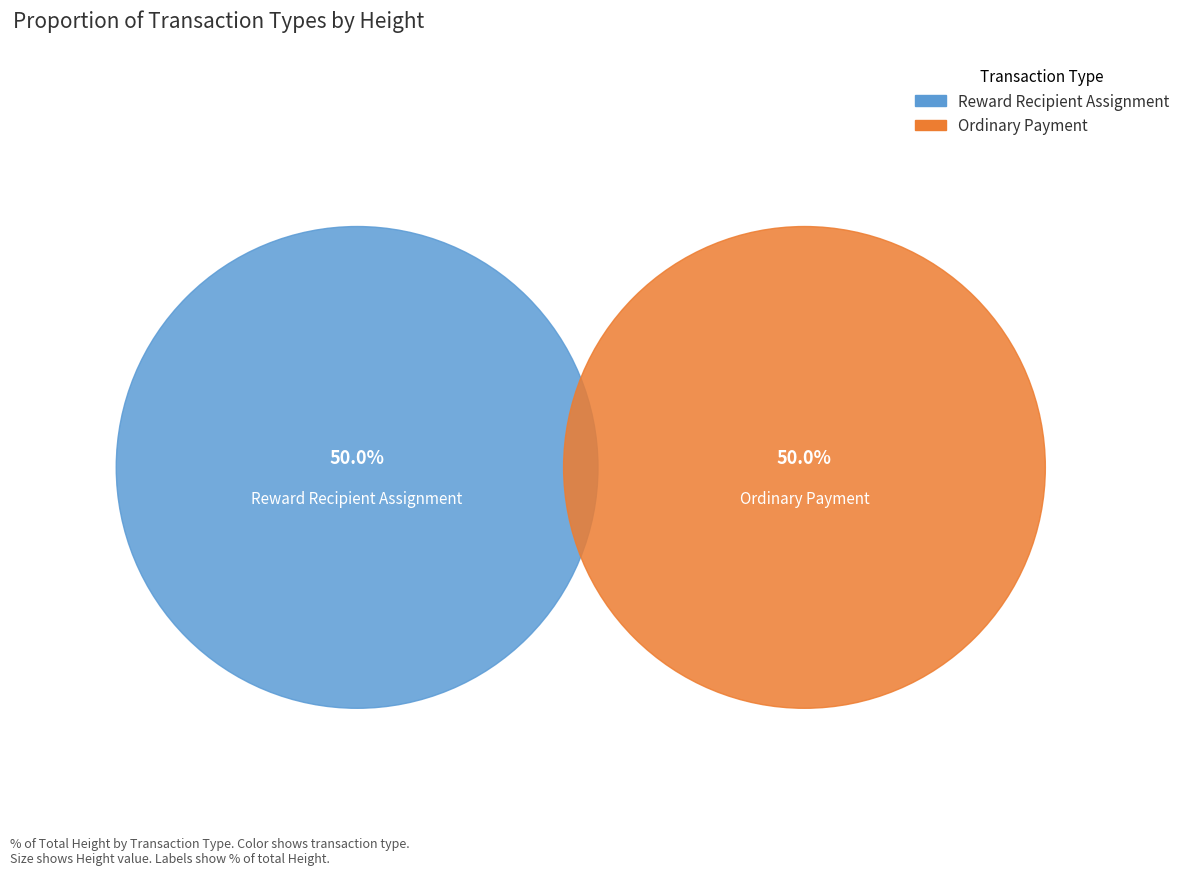

Which slice is the largest?

Reward Recipient Assignment